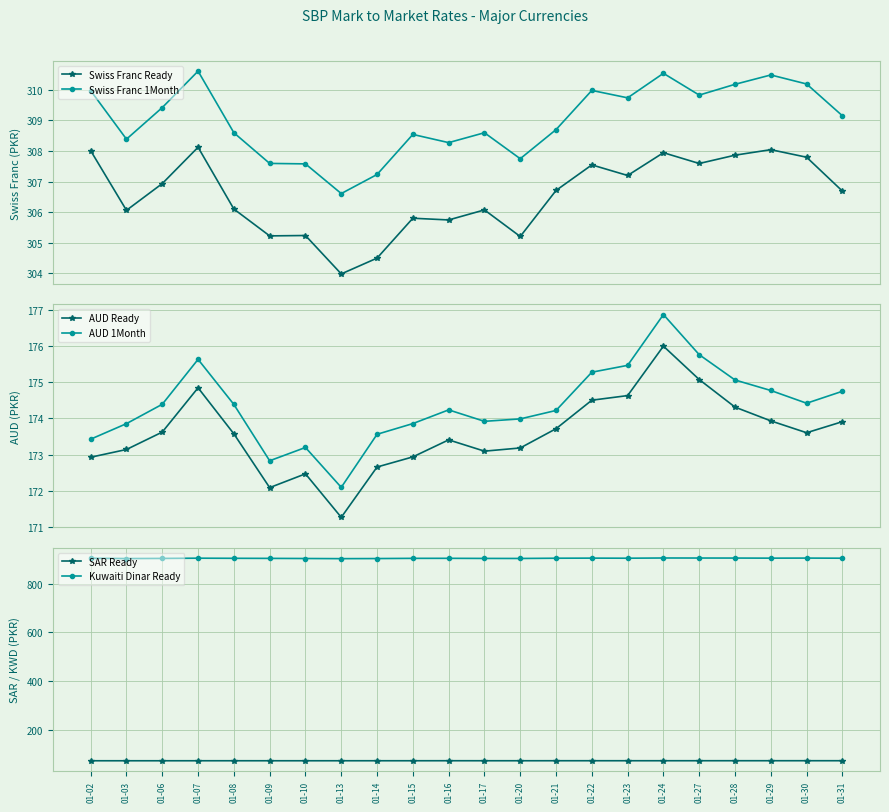

In Kuwaiti Dinar Ready, how many points are higher than both neighbors (excluding endpoints)?

5